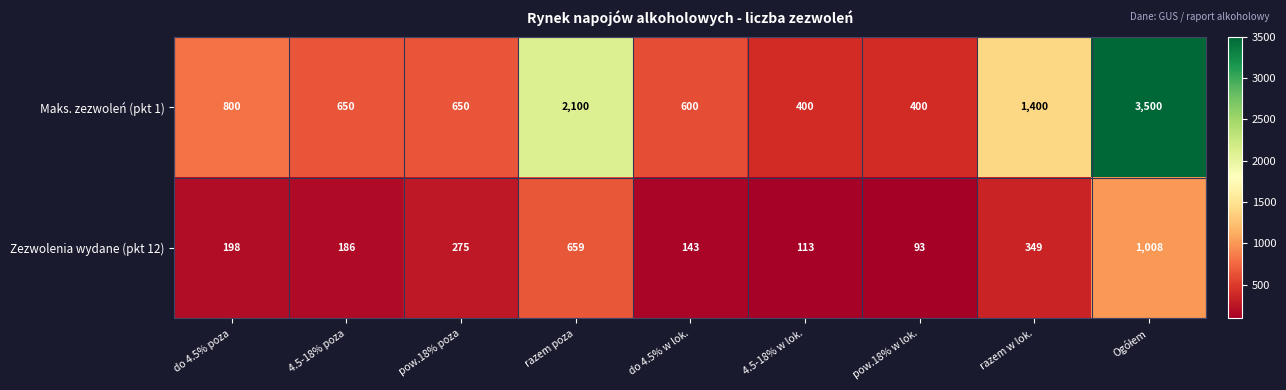

List the series in order of their peak value, highest first.

Maks. zezwoleń (pkt 1), Zezwolenia wydane (pkt 12)